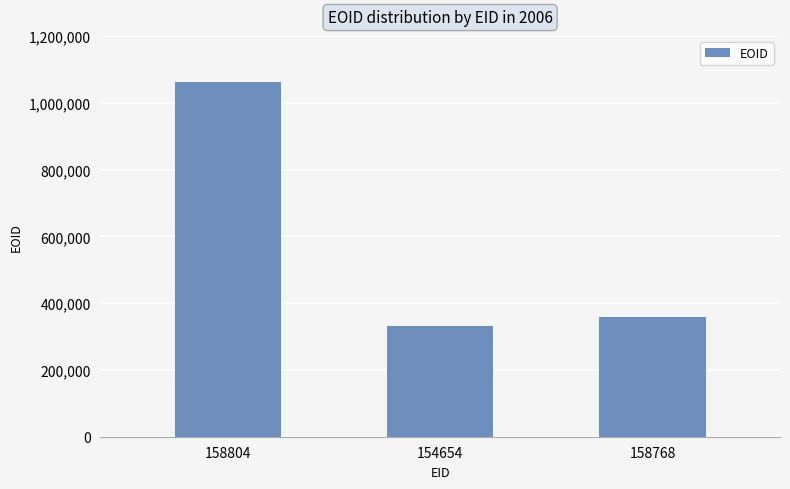

What value does the data have at 154654?

331462